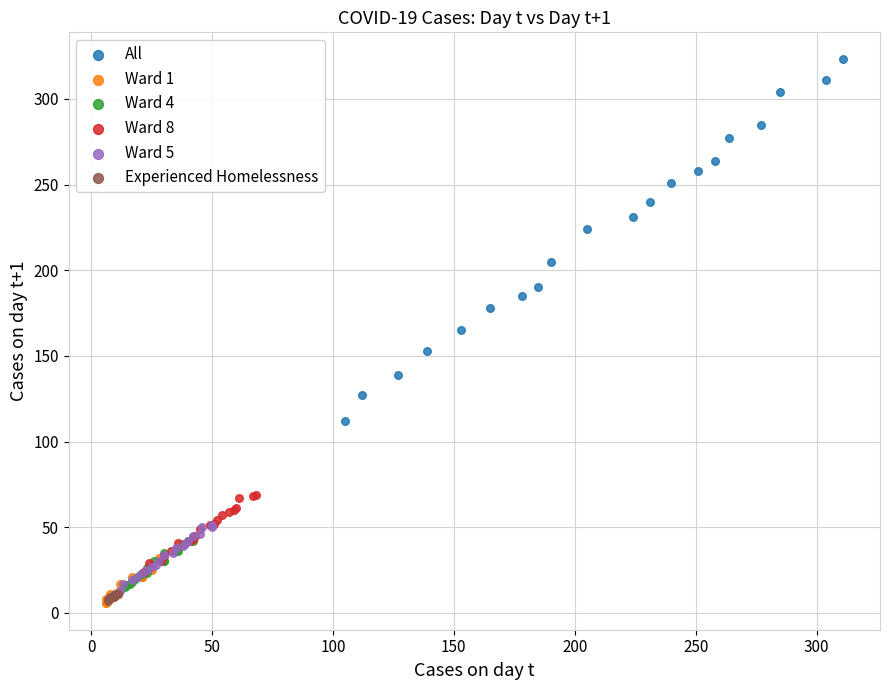

Which series has the largest Y range (max minus min)?

All